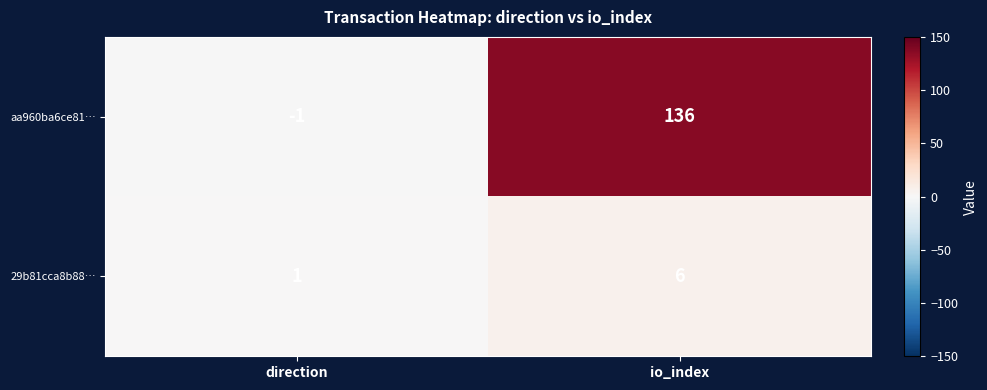

Reading left to right, transcribe all the data shown in this chart.

aa960ba6ce81…: -1	136
29b81cca8b88…: 1	6